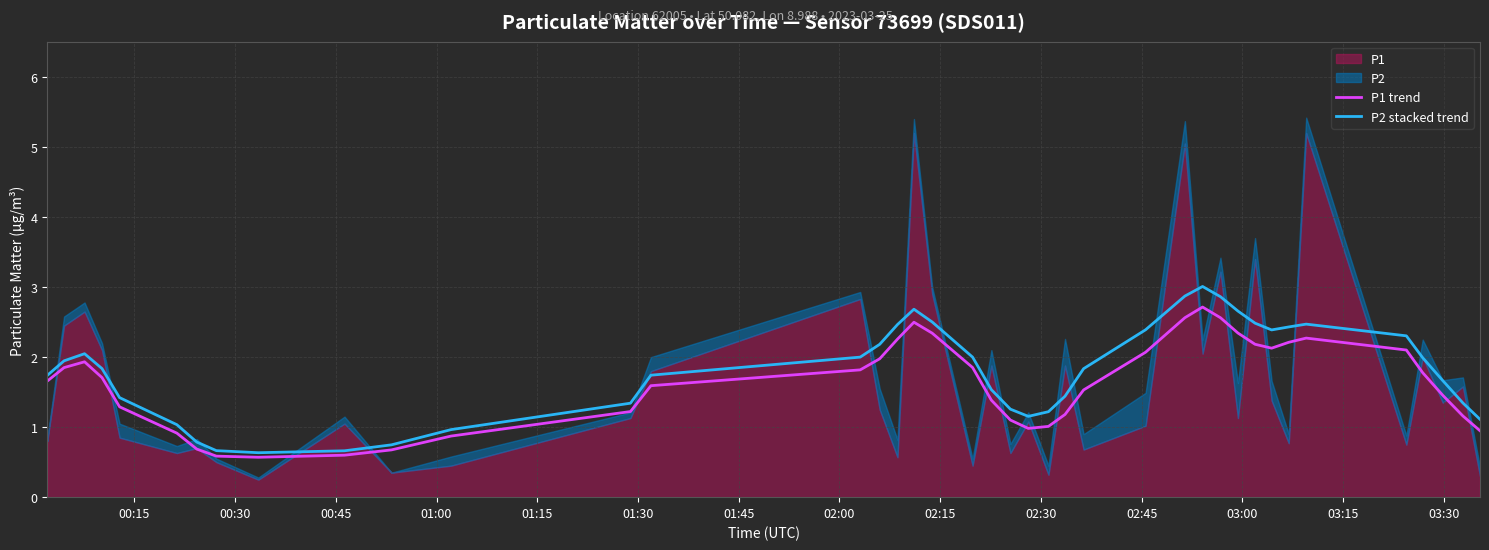

True or false: P1 trend and P2 stacked trend intersect in this chart.

False